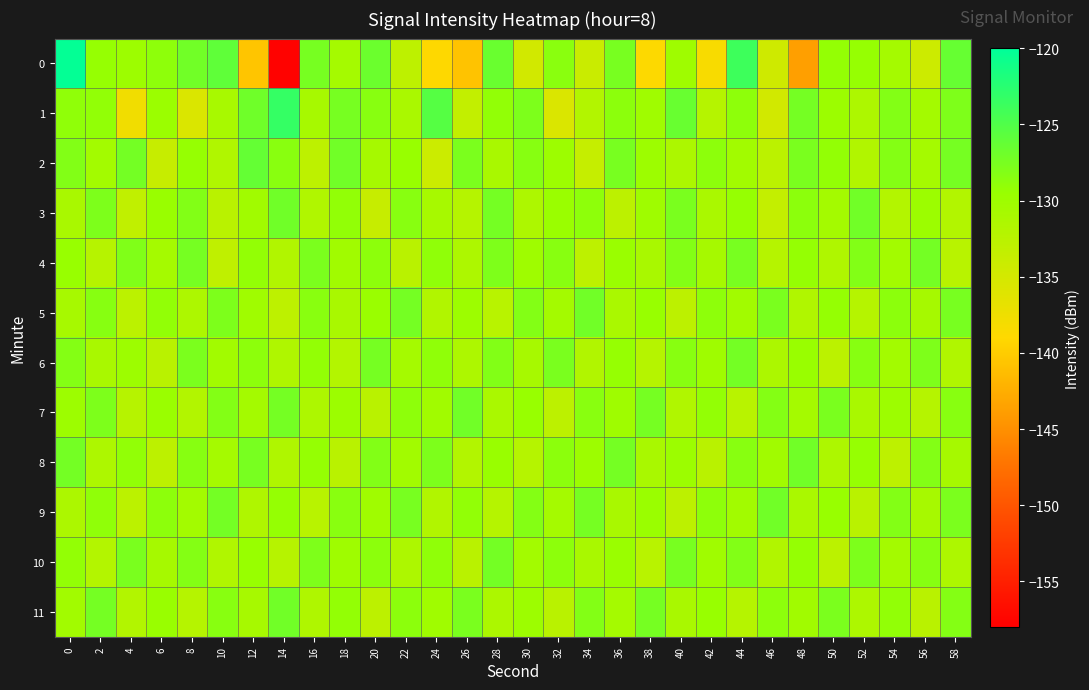

Between 24 and 18, which is larger?

18